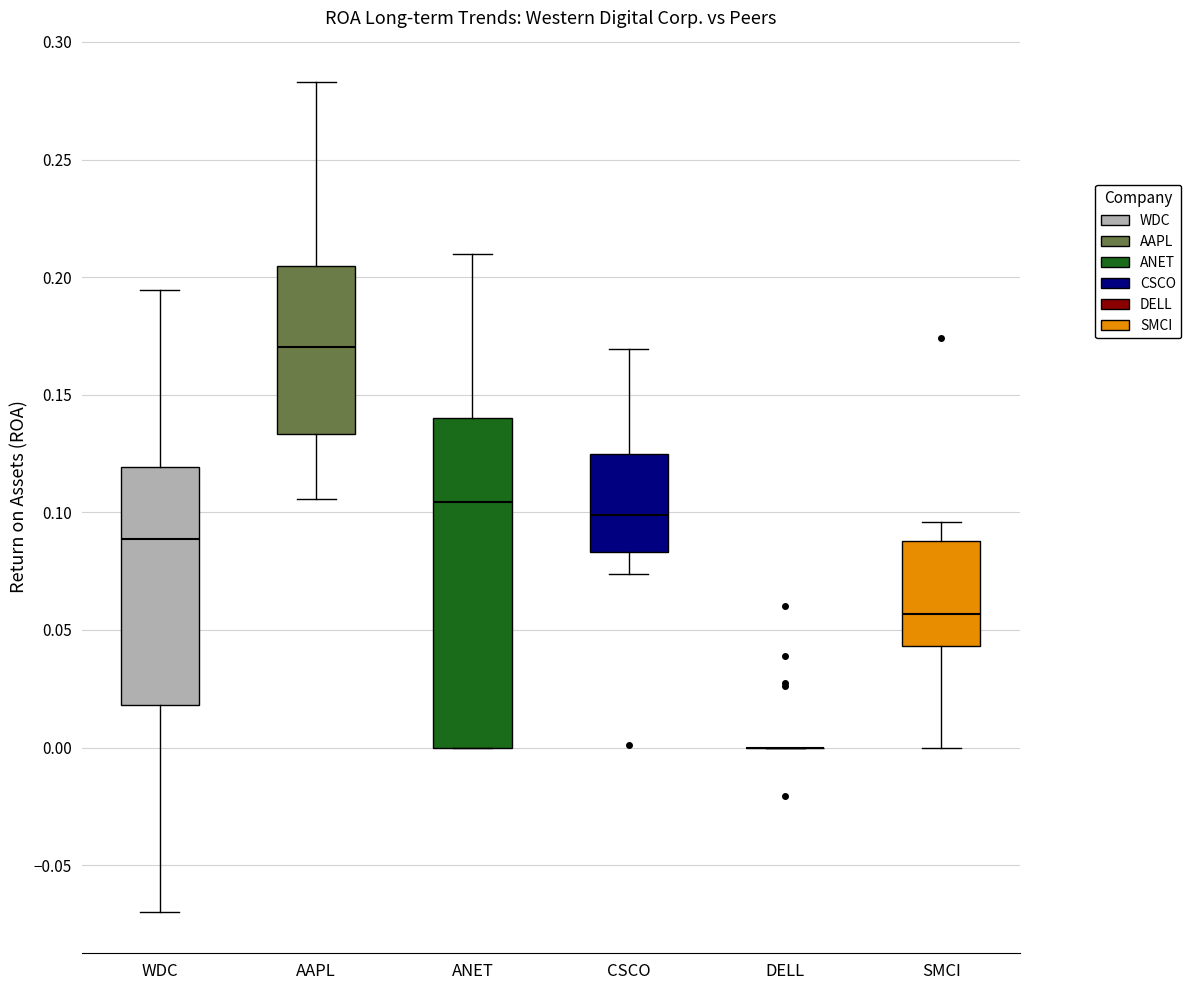

Which box is the tallest, from its lower edge to its upper edge?

ANET